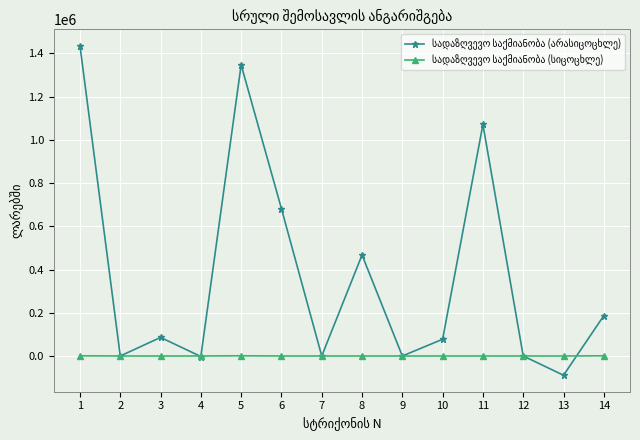

What is the maximum value shown in the chart?

1435432.4